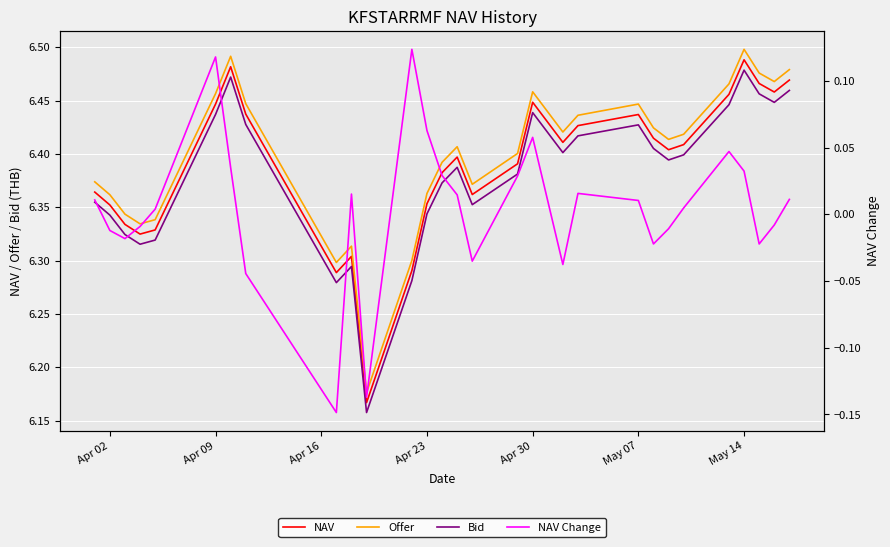

Which series has the largest total across all categories?

Offer